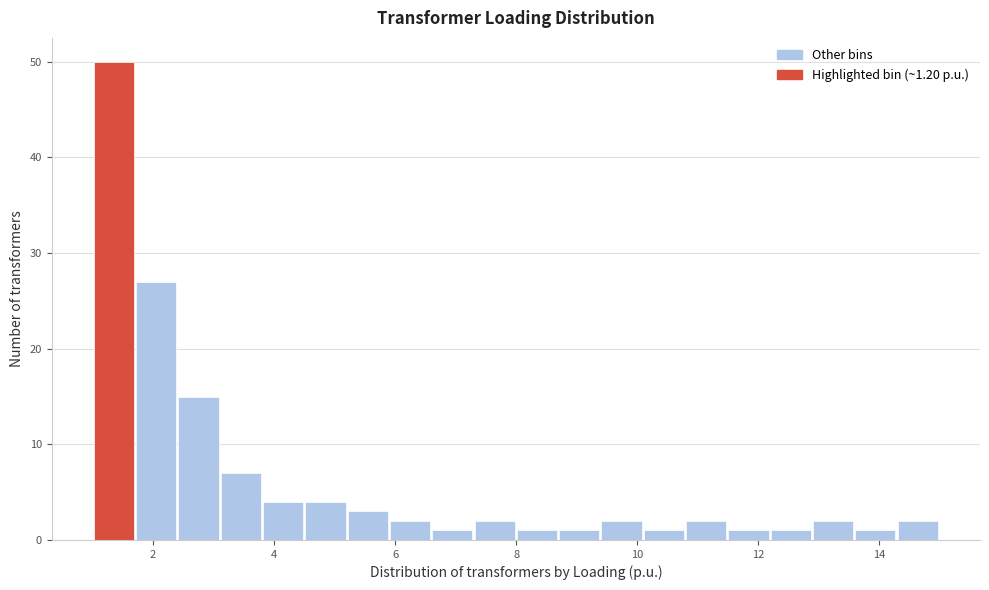

Read against the x-axis, roughly where is the centre of the tallest bar?

1.4